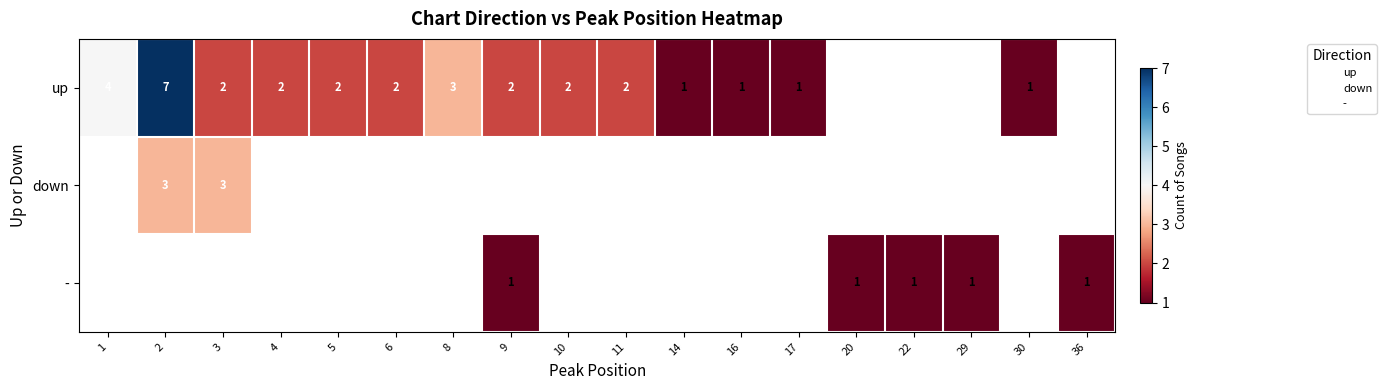

True or false: up has a value of 2.0 at 10.

True